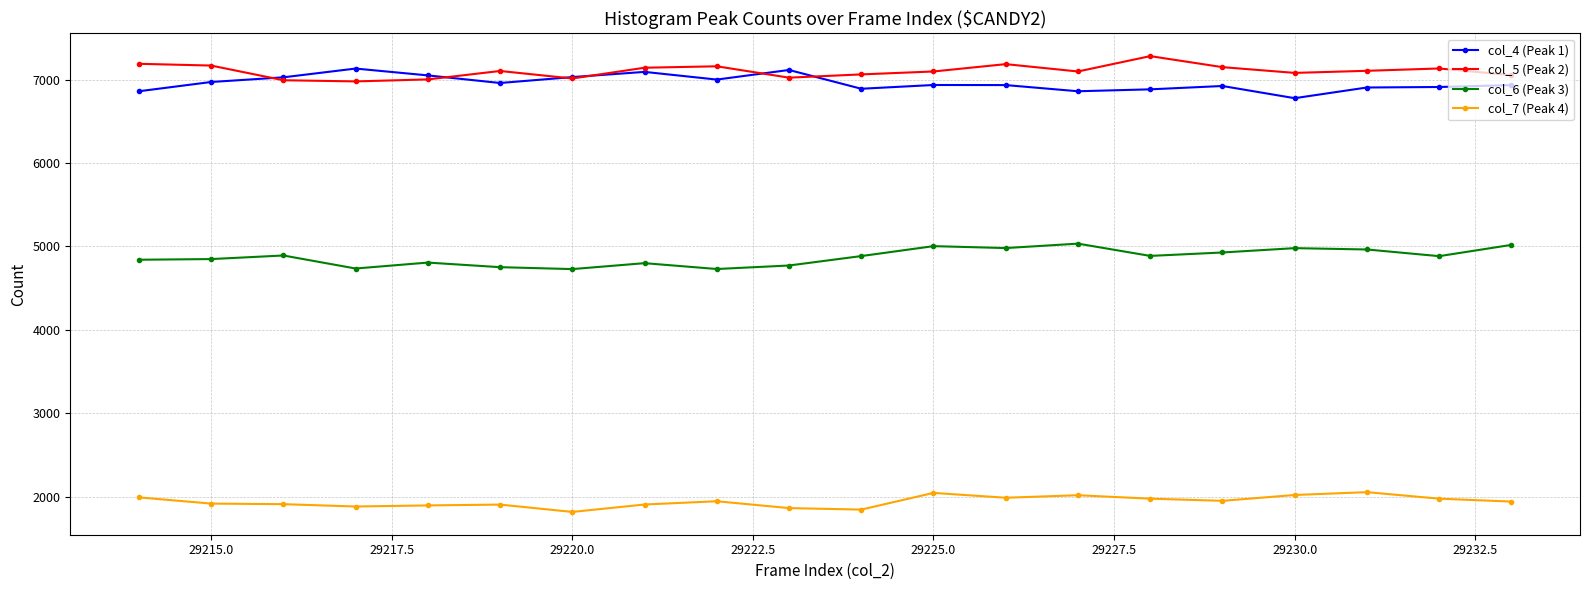

What is the lowest value of the col_4 (Peak 1) series?

6777